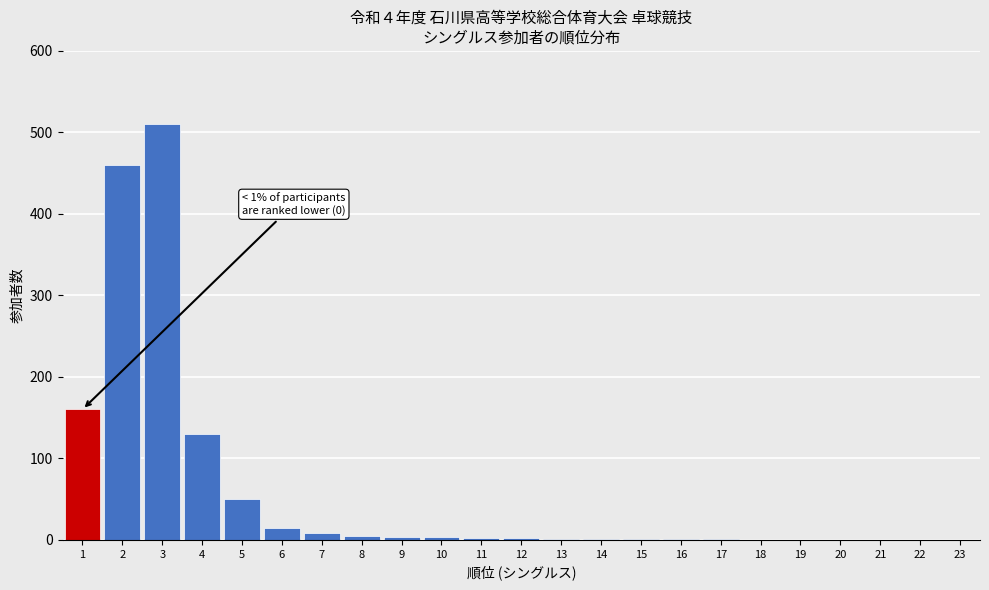

What is the maximum value shown in the chart?

510